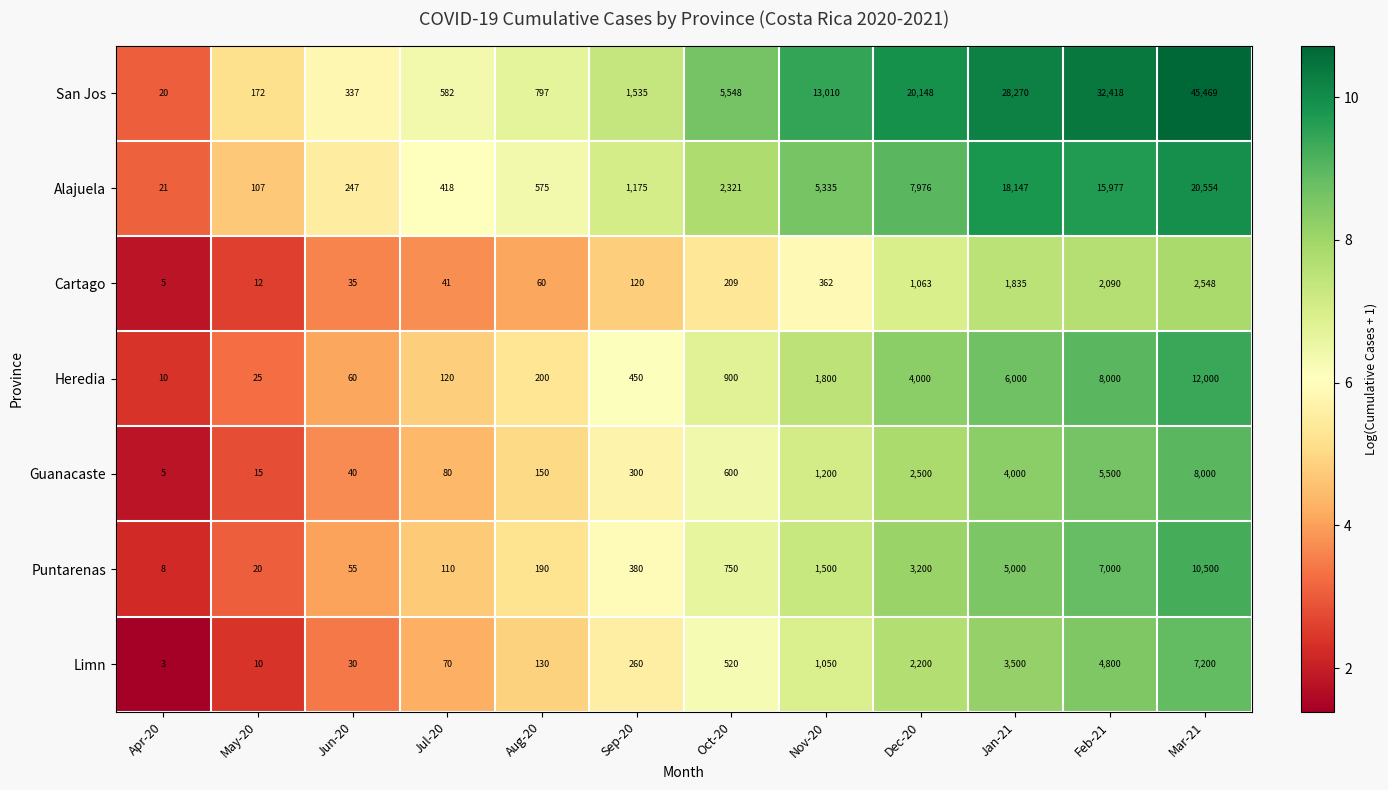

Which label corresponds to the smallest value in the chart?

Apr-20